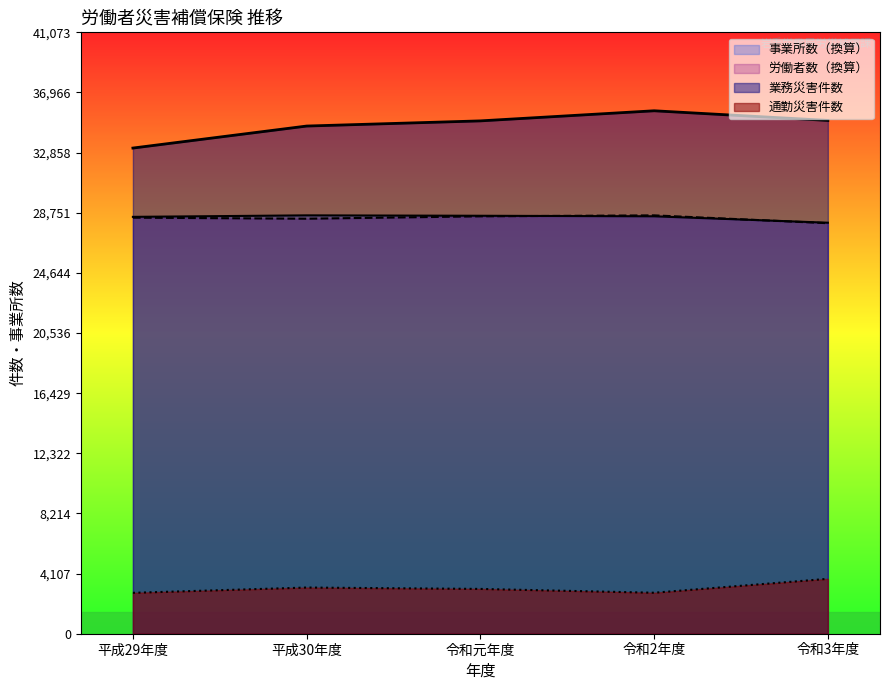

Where is the first local minimum for 労働者数?

平成30年度